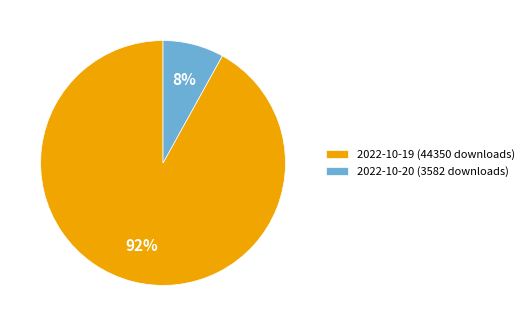

Is there any slice that represents more than half of the pie?

Yes